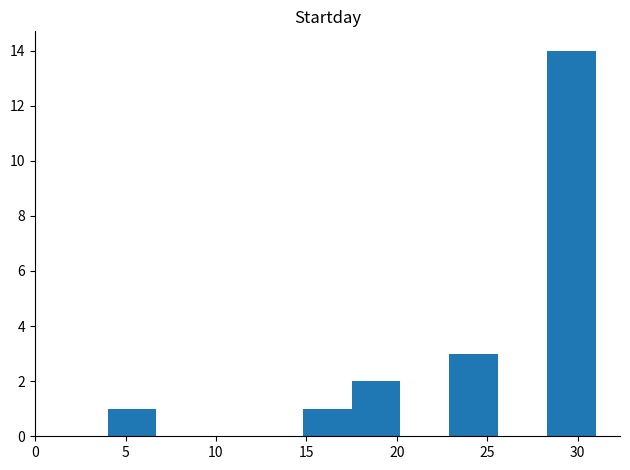

Reading left to right, transcribe this chart: for each bar, give the range it covers on the x-axis and its height. Neither the bar edges nor the heights are printed on the chart, so give them approximately, as read against the axes.

4.0 to 6.7: 1
6.7 to 9.4: 0
9.4 to 12.1: 0
12.1 to 14.8: 0
14.8 to 17.5: 1
17.5 to 20.2: 2
20.2 to 22.9: 0
22.9 to 25.6: 3
25.6 to 28.3: 0
28.3 to 31.0: 14